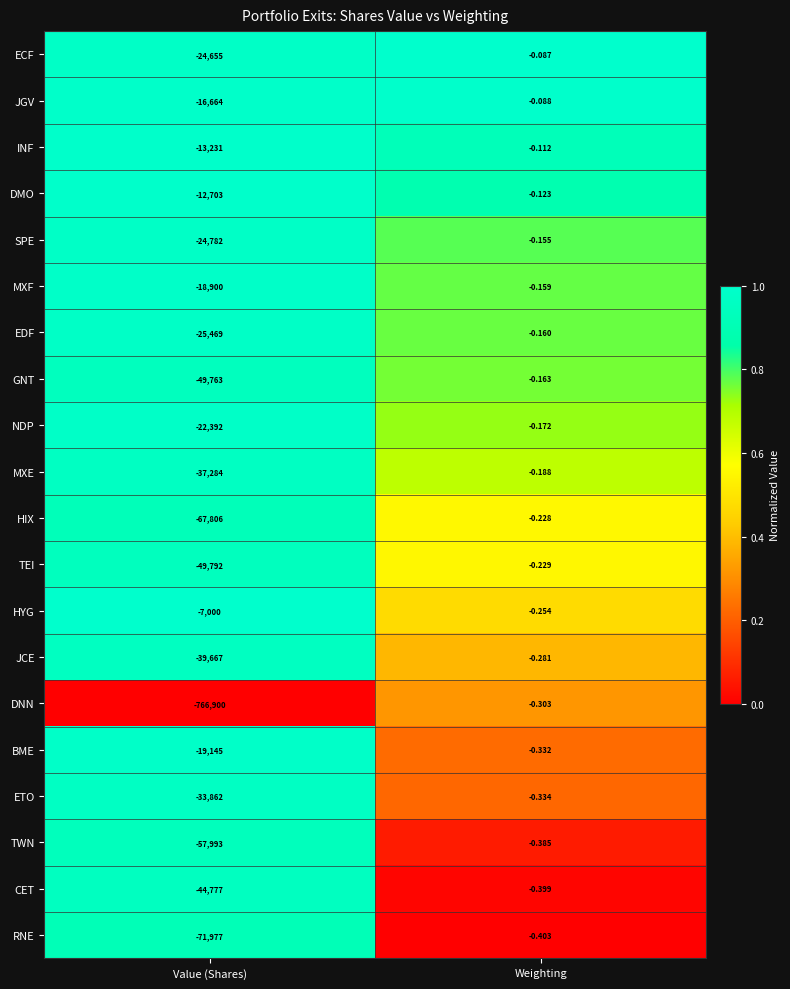

At which label does MXF reach its minimum?

Value (Shares)